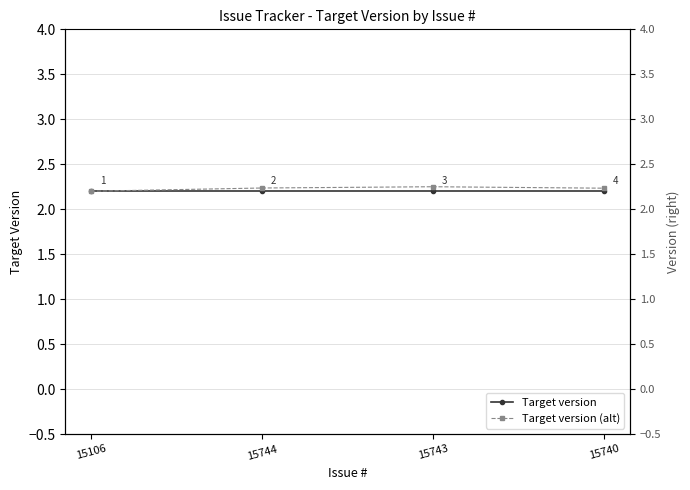

Count the Target version (alt) values in the range 2 to 3.

4